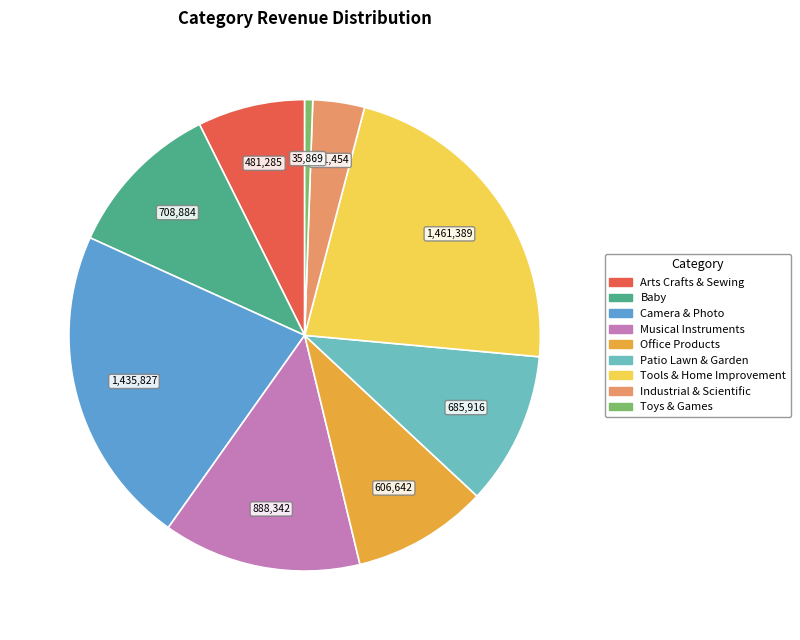

What is the ratio of the value at Patio Lawn & Garden to the value at Tools & Home Improvement?

0.5